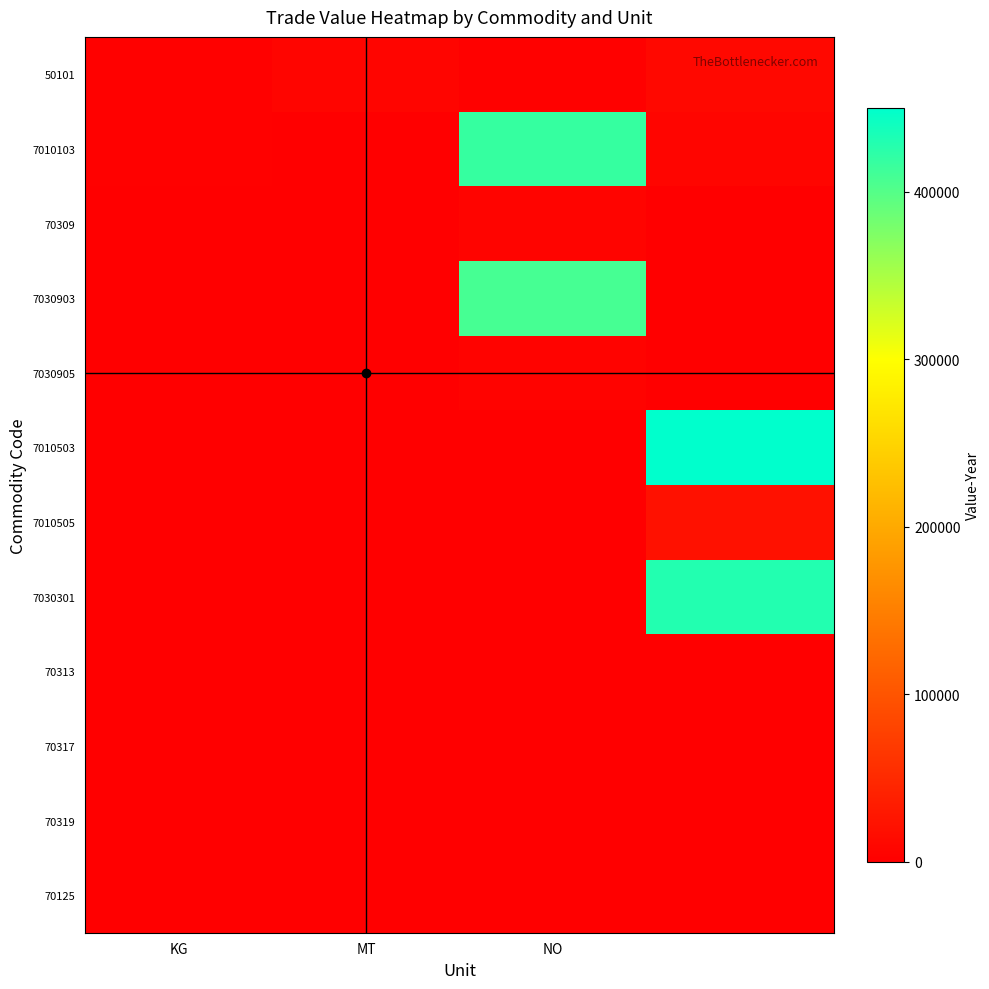

At how many categories does at least one series exceed 345535?

2